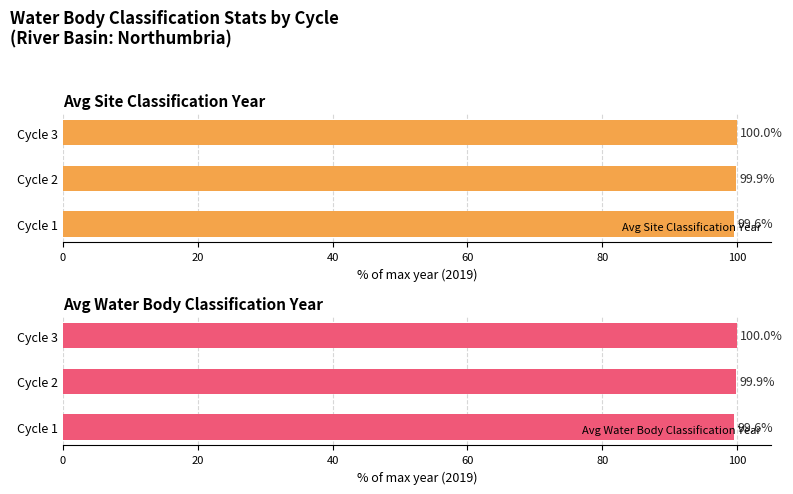

Is it true that Avg Site Classification Year equals 99.6 at Cycle 1?

True